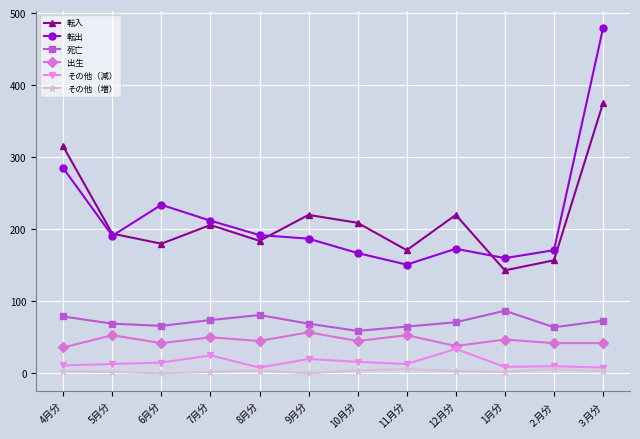

The value of 転入 at ２月分 is 251. True or false?

False